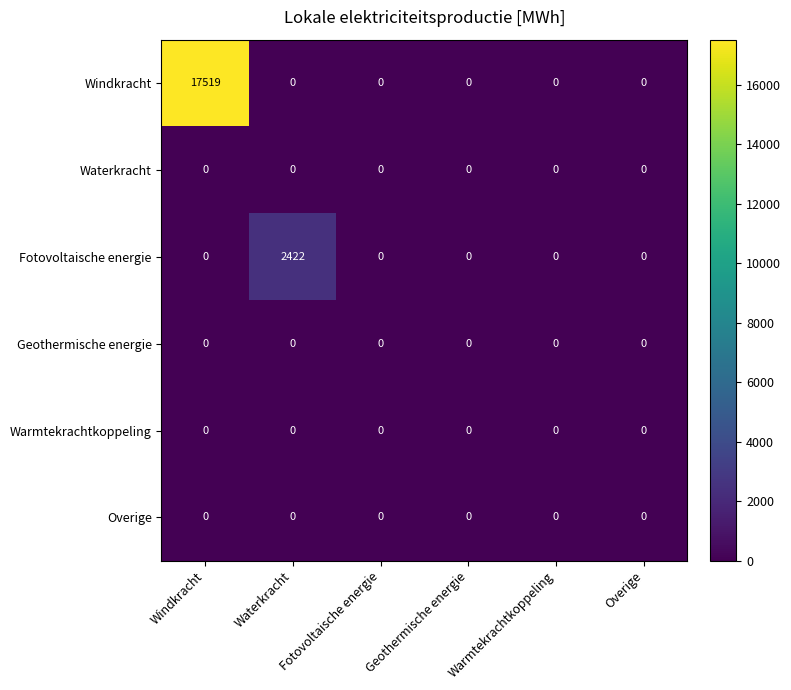

Which series has the widest spread of values?

Windkracht